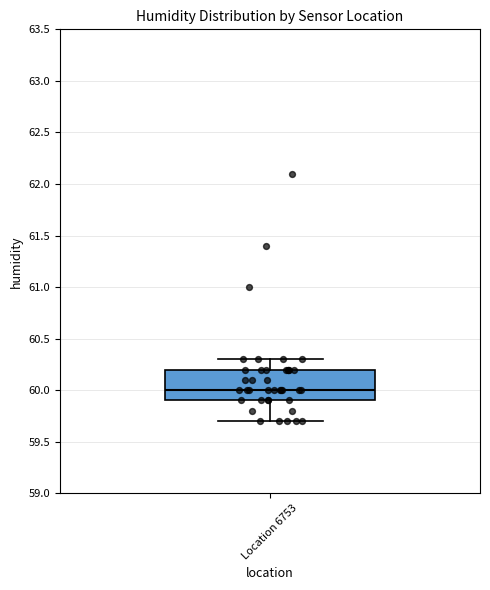

Transcribe this box plot: give where the median line is, the range the box spans, and where the two whiskers end, as read against the y-axis. The values are not printed on the chart, so give them approximately, as read against the axis.

median 60.0, box 59.9 to 60.2, whiskers 59.7 to 60.3